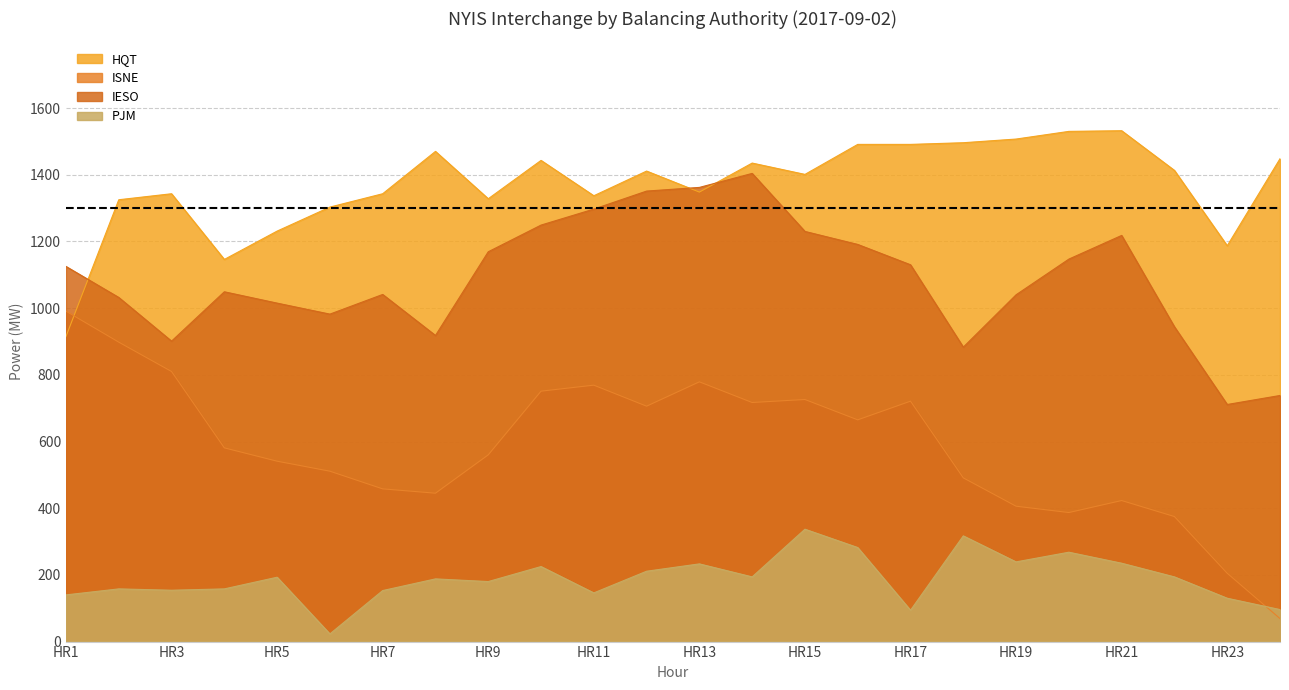

What are all the series names shown in the legend?

HQT, ISNE, IESO, PJM